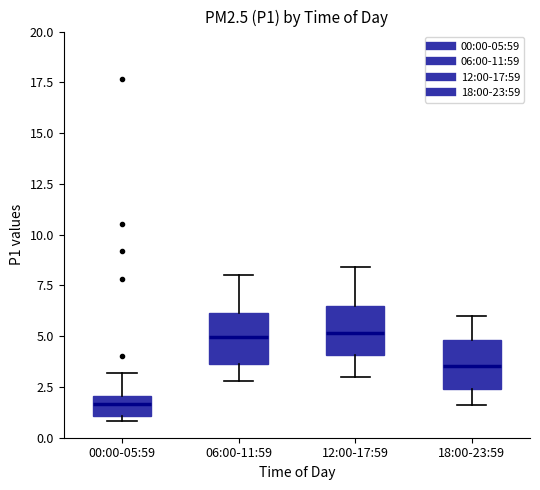

Reading left to right, transcribe this box plot: for each box, give where its median line is, the range the box spans, and where its two whiskers end, as read against the y-axis. The values are not printed on the chart, so give them approximately, as read against the axis.

00:00-05:59: median 1.5, box 1.0 to 2.0, whiskers 1.0 (just below the box's lower edge) to 3.0
06:00-11:59: median 5.0, box 3.5 to 6.0, whiskers 3.0 to 8.0
12:00-17:59: median 5.0, box 4.0 to 6.5, whiskers 3.0 to 8.5
18:00-23:59: median 3.5, box 2.5 to 5.0, whiskers 1.5 to 6.0